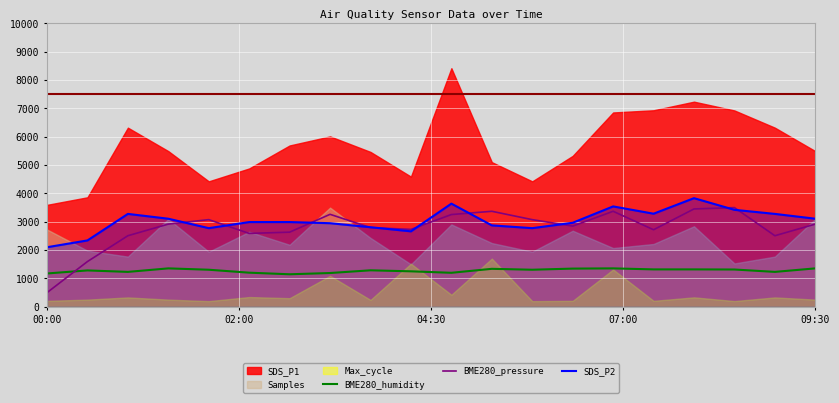

The BME280_humidity series shows 1232.0 at 18. True or false?

True